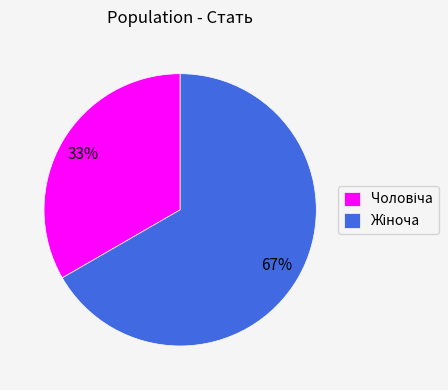

To the nearest percent, what is the average slice percentage?

50%